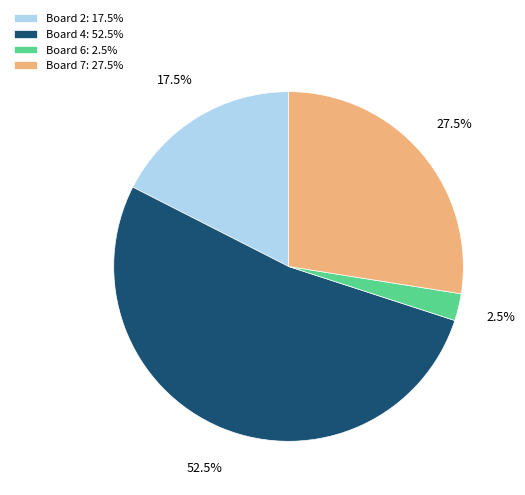

What percentage is NOT represented by Board 4: 52.5%?

47.5%